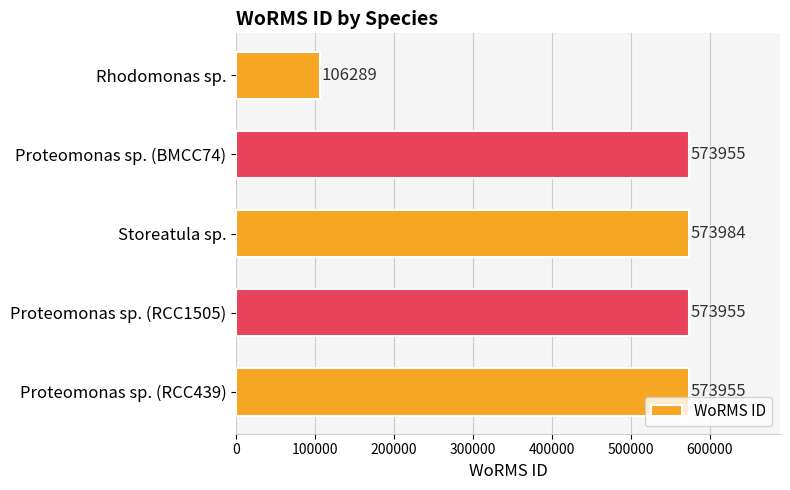

Which category has the highest value across all series?

Storeatula sp.